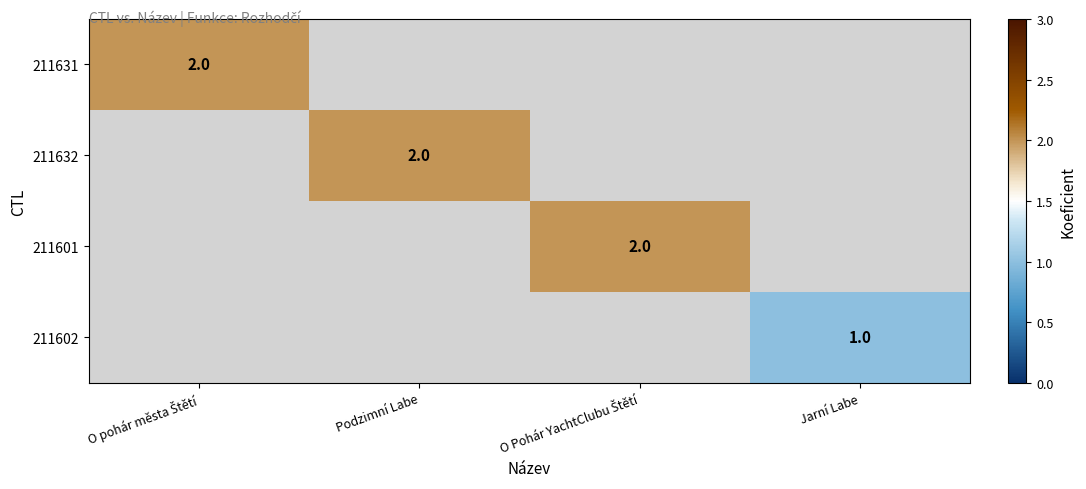

Is it true that 211632 equals 1 at Podzimní Labe?

False